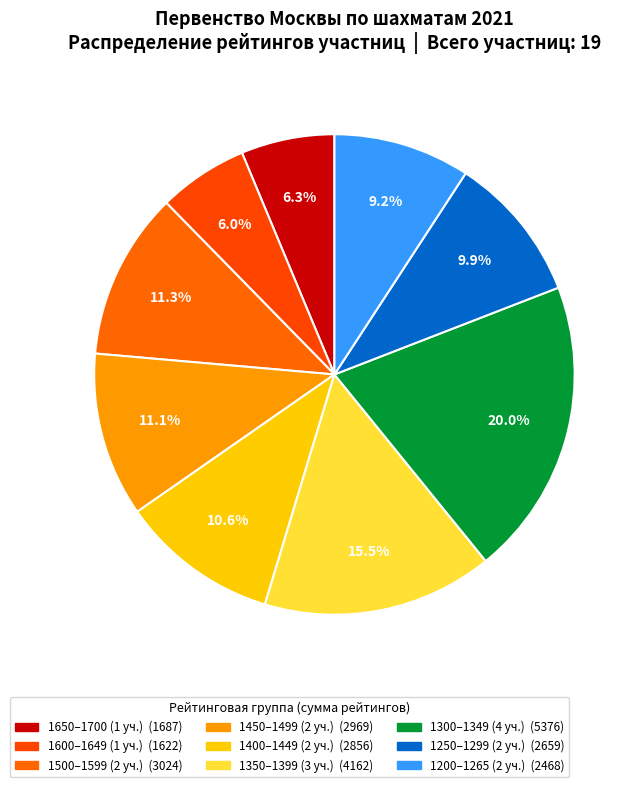

Count the number of slices in the pie.

9